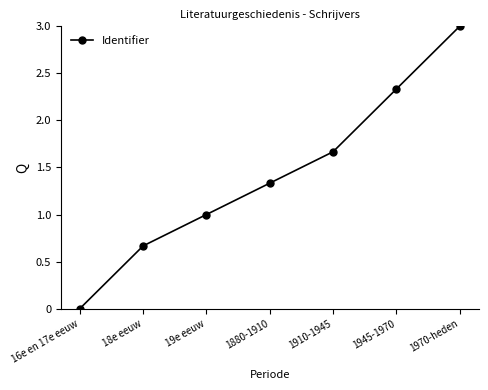

What is the label of the 6th point from the right?

18e eeuw